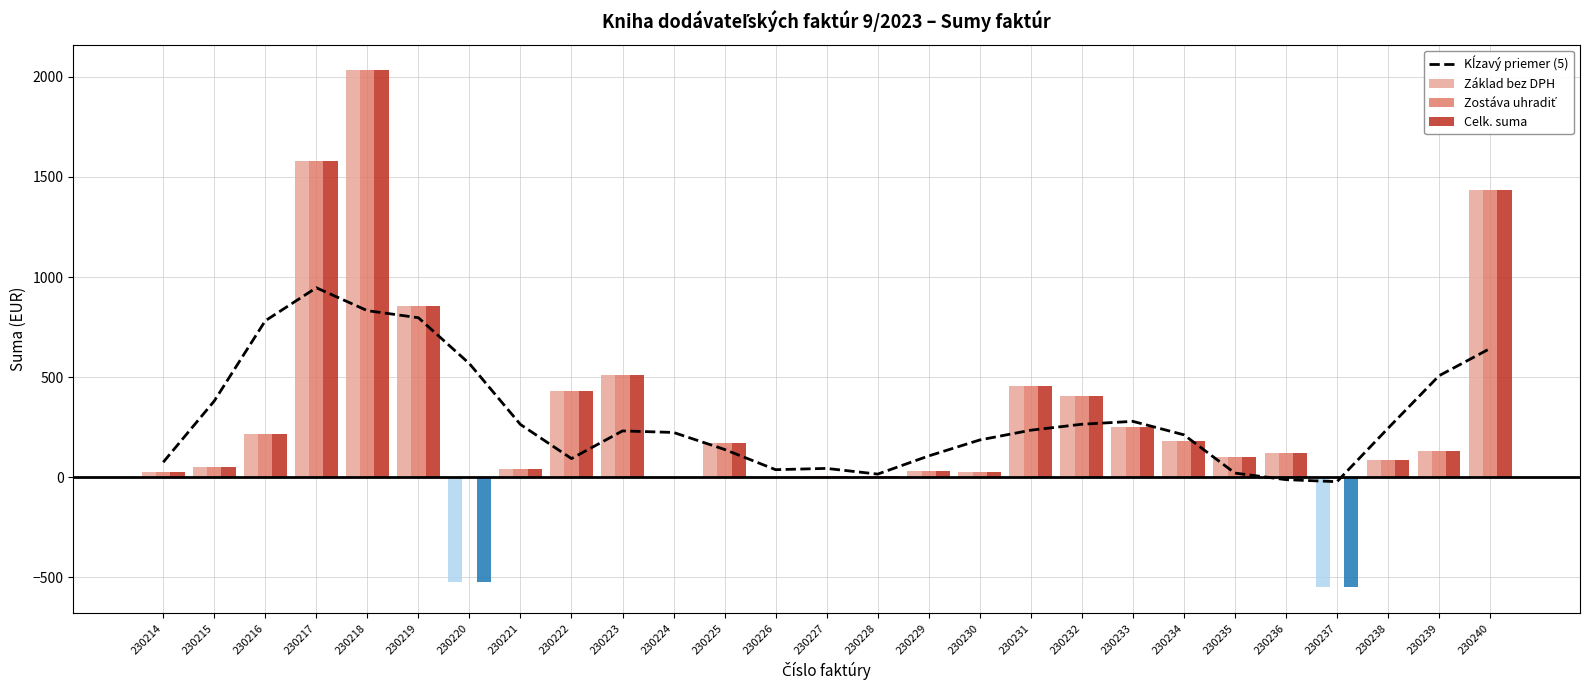

How many distinct data groups are displayed?

4